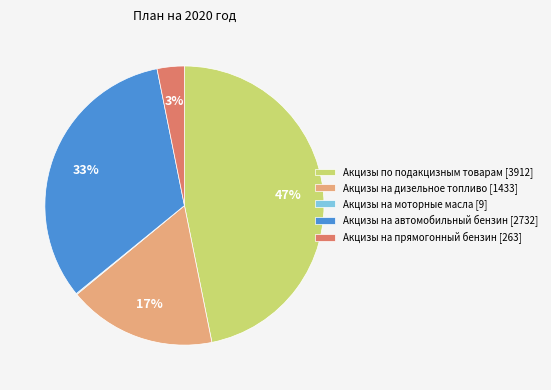

To the nearest percent, what is the average slice percentage?

20%